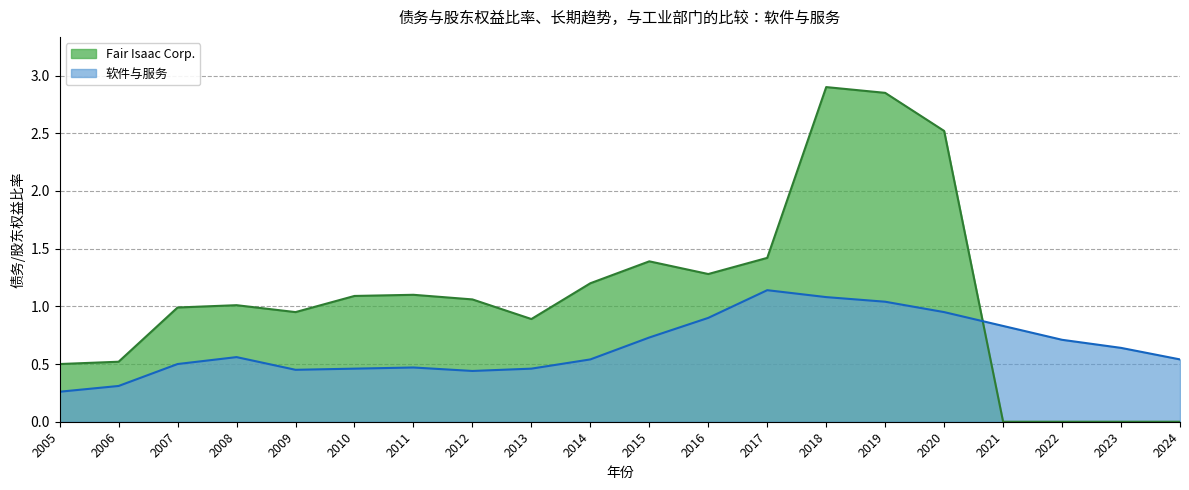

The 软件与服务 series shows 0.6 at 2008. True or false?

True